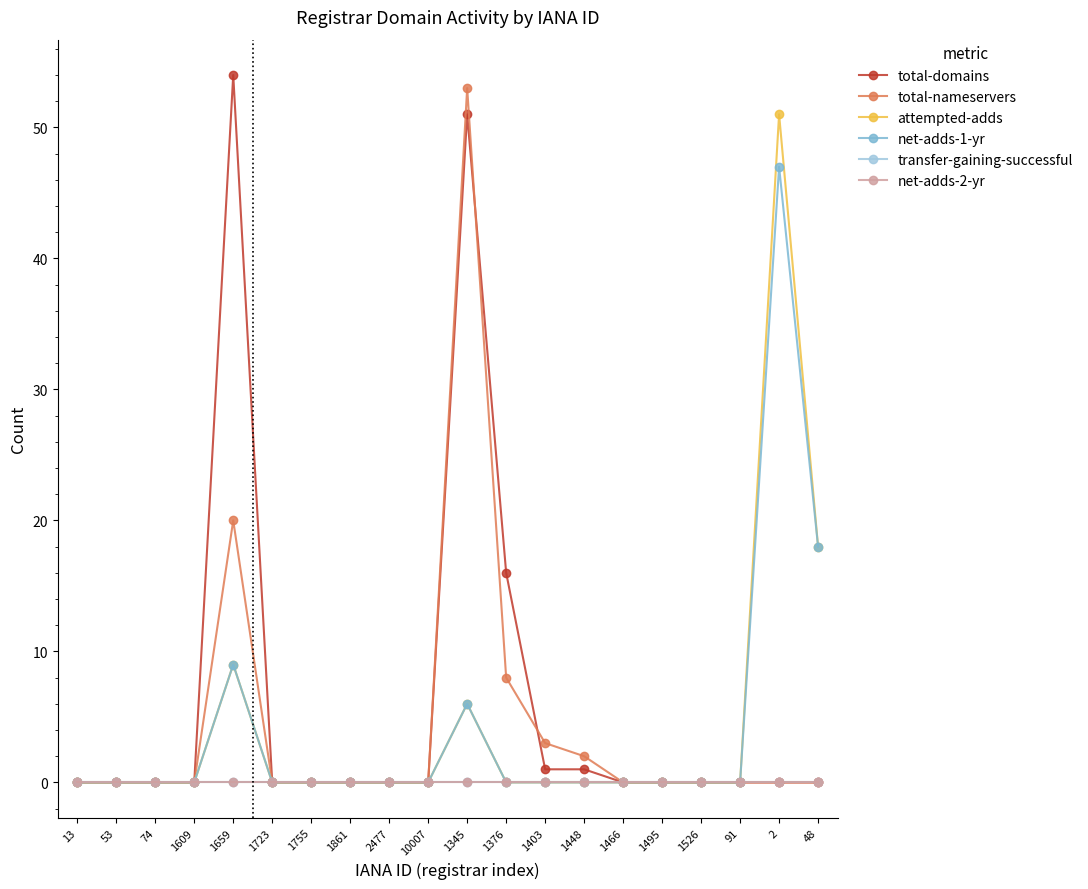

Is this an area chart (filled region under the line)?

No